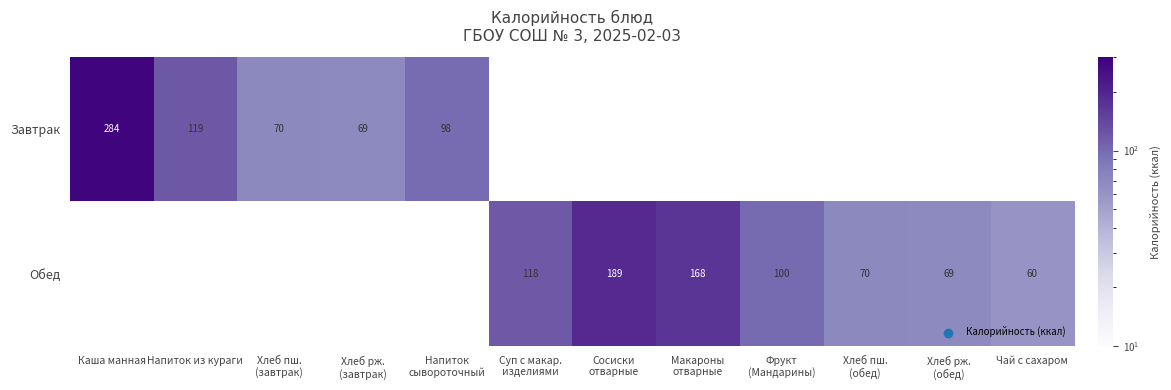

The value of Обед at Сосиски отварные is 265.6. True or false?

False